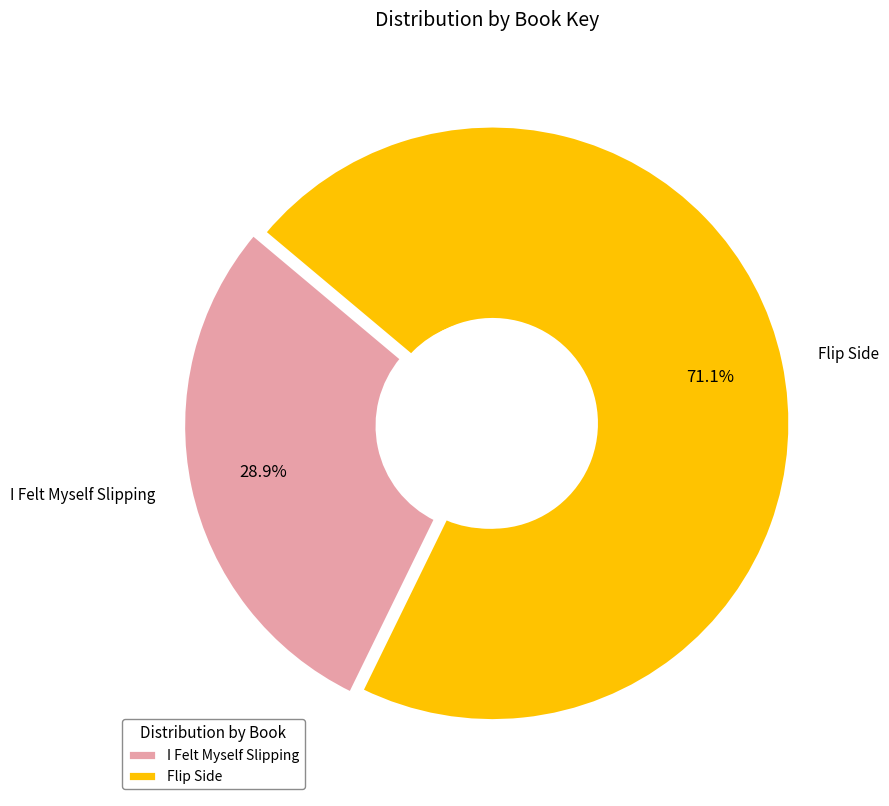

Which category has the biggest portion of the pie?

Flip Side